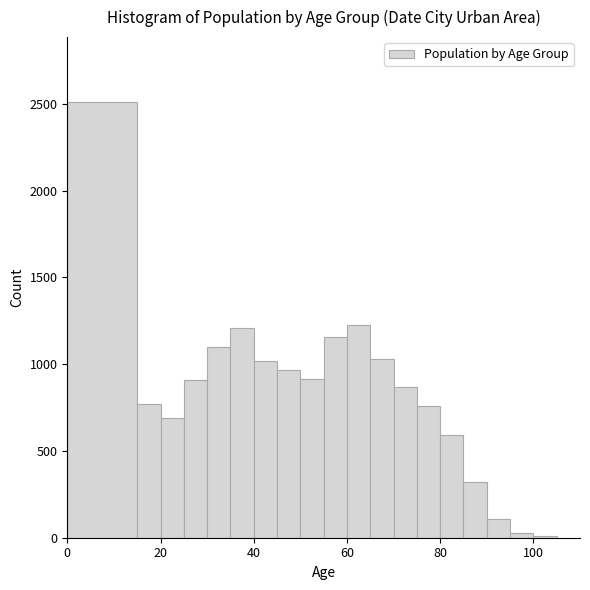

Around what value on the x-axis is the tallest bar? Give the approximate position of its centre, as read against the axis.

8